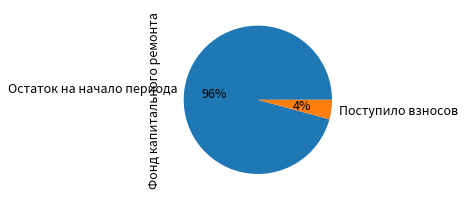

Which has a higher value, Остаток на начало периода or Поступило взносов?

Остаток на начало периода